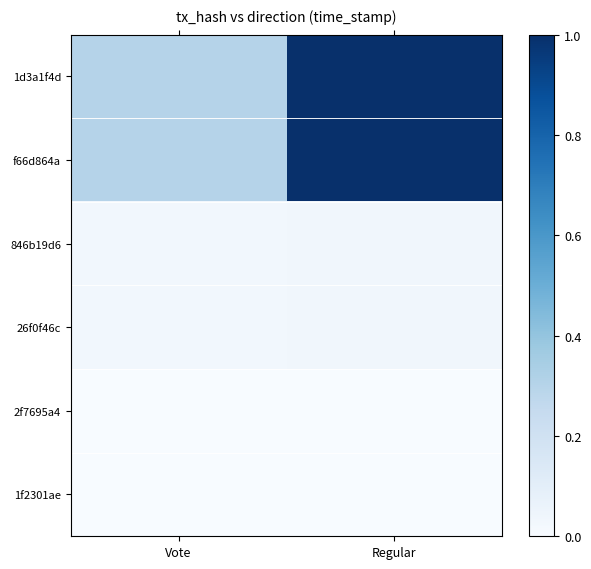

What is the total value across all series at Vote?

0.7